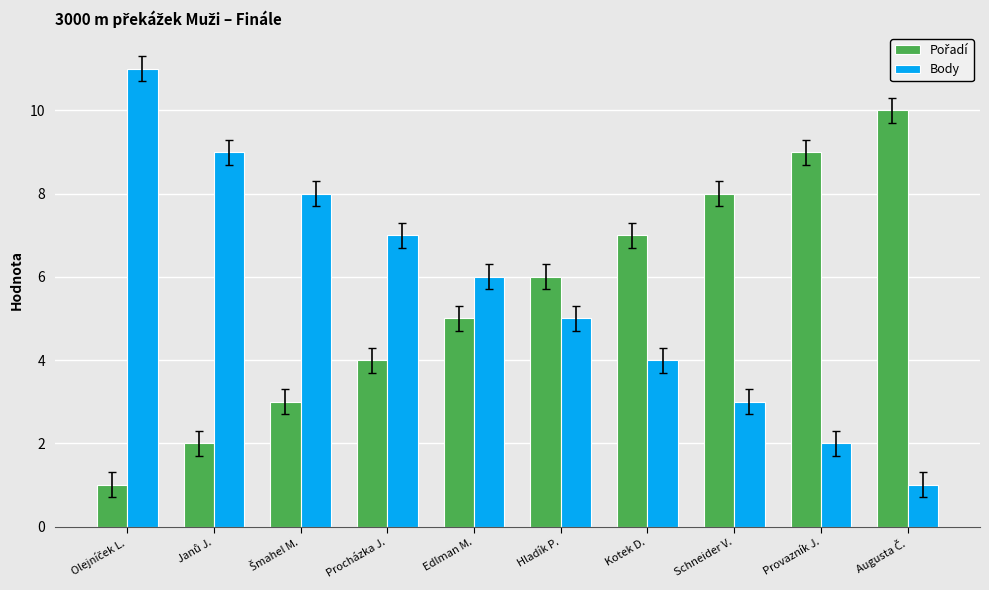

What is the greatest value displayed?

11